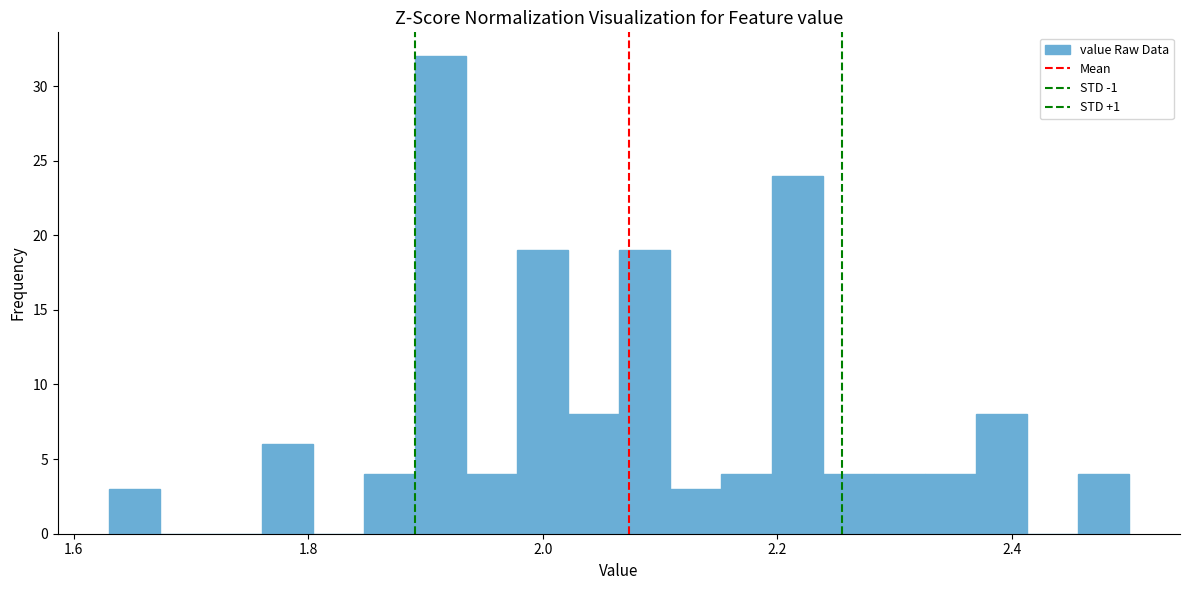

Around what value on the x-axis is the tallest bar? Give the approximate position of its centre, as read against the axis.

1.92